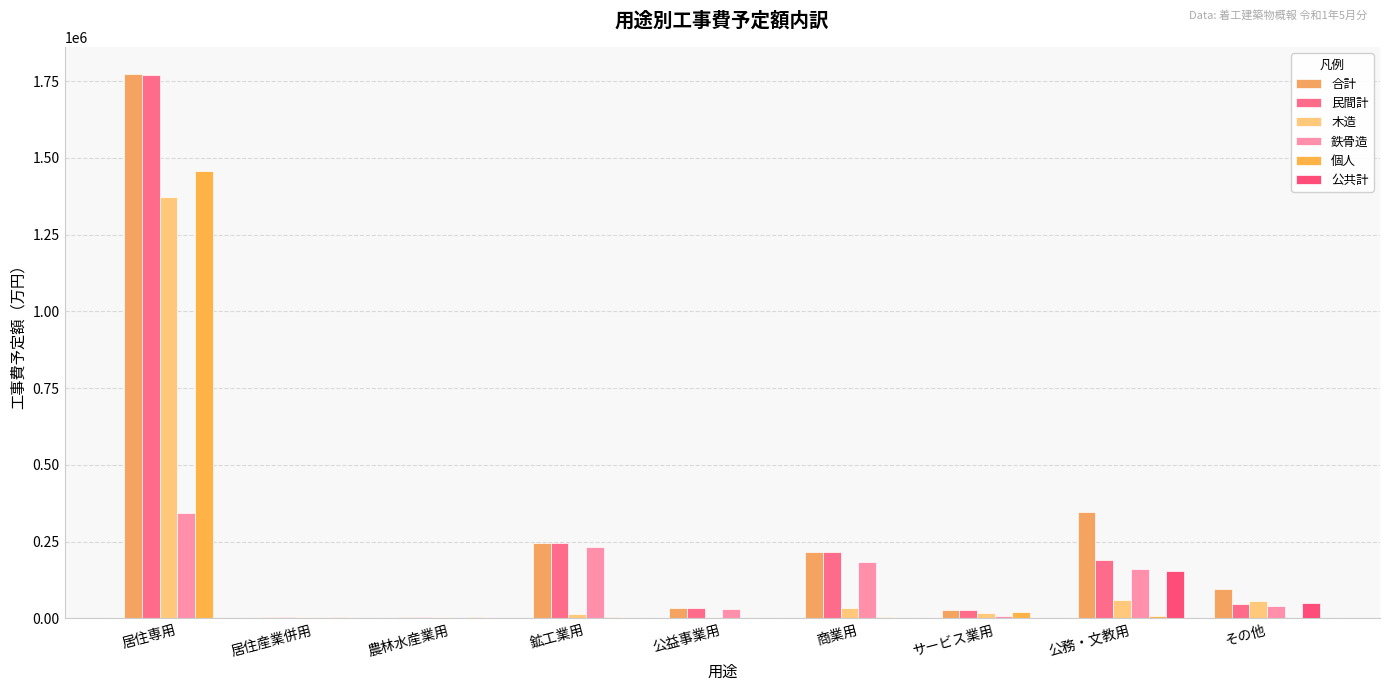

Reading left to right, extract all data points from this chart.

合計: 居住専用=1772021	居住産業併用=5100	農林水産業用=6050	鉱工業用=247455	公益事業用=32860	商業用=216690	サービス業用=26800	公務・文教用=345790	その他=96070
民間計: 居住専用=1771521	居住産業併用=5100	農林水産業用=6050	鉱工業用=247455	公益事業用=32860	商業用=216690	サービス業用=26500	公務・文教用=190840	その他=46069
木造: 居住専用=1374125	居住産業併用=5100	農林水産業用=3400	鉱工業用=13345	公益事業用=1300	商業用=33400	サービス業用=19000	公務・文教用=59340	その他=56519
鉄骨造: 居住専用=344777	居住産業併用=0	農林水産業用=2650	鉱工業用=234110	公益事業用=31560	商業用=183140	サービス業用=7500	公務・文教用=162400	その他=39550
個人: 居住専用=1457671	居住産業併用=5100	農林水産業用=6050	鉱工業用=4750	公益事業用=1800	商業用=4500	サービス業用=20100	公務・文教用=6500	その他=880
公共計: 居住専用=500	居住産業併用=0	農林水産業用=0	鉱工業用=0	公益事業用=0	商業用=0	サービス業用=300	公務・文教用=154950	その他=50001